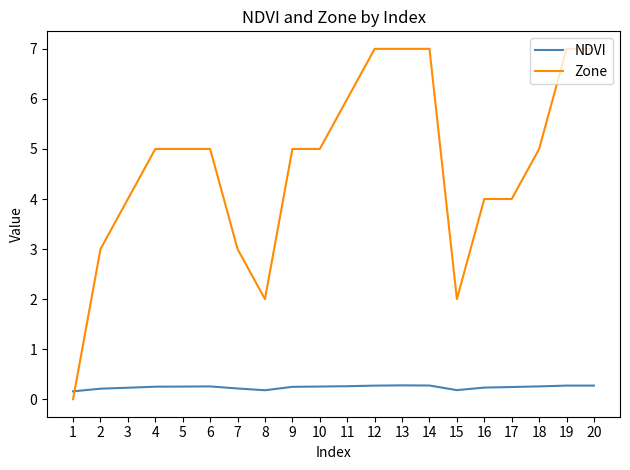

Which series has the largest total across all categories?

Zone